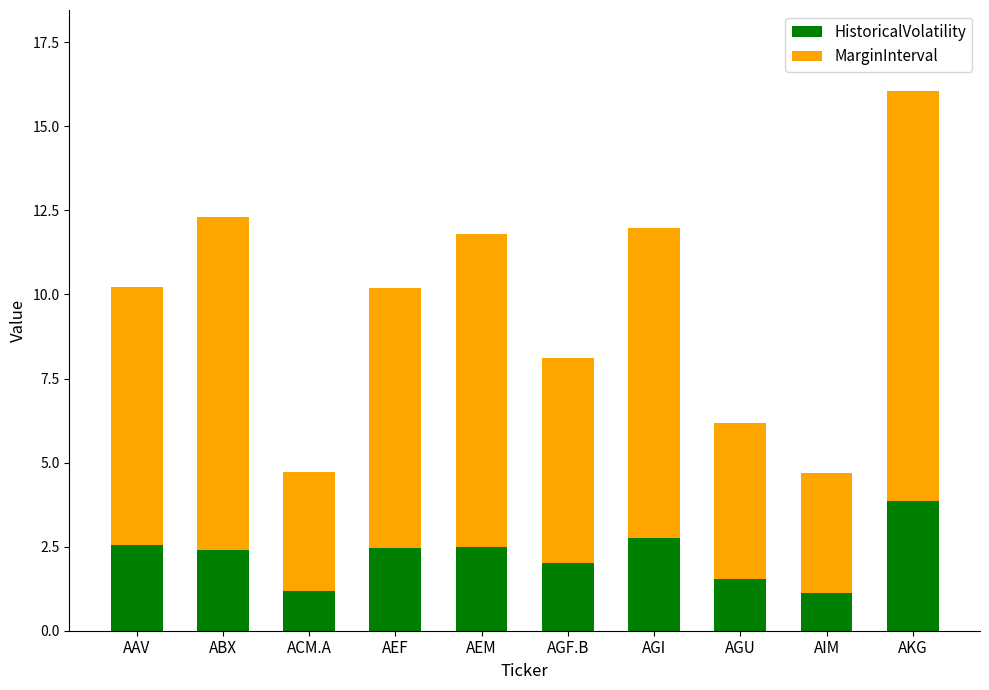

The value of HistoricalVolatility at ACM.A is 0.5. True or false?

False